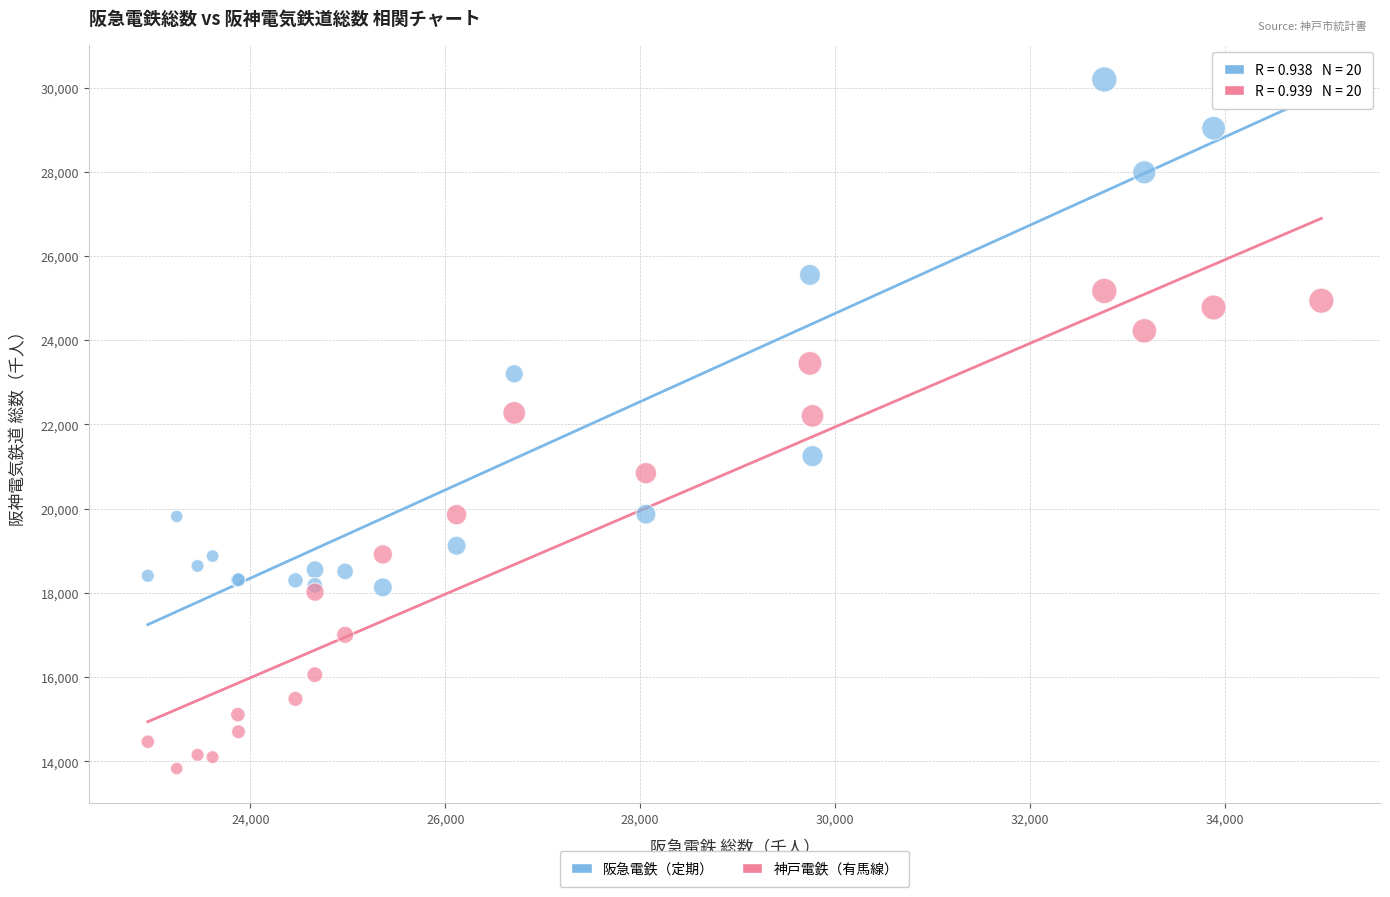

Which series reaches the maximum Y coordinate?

阪急電鉄（定期）